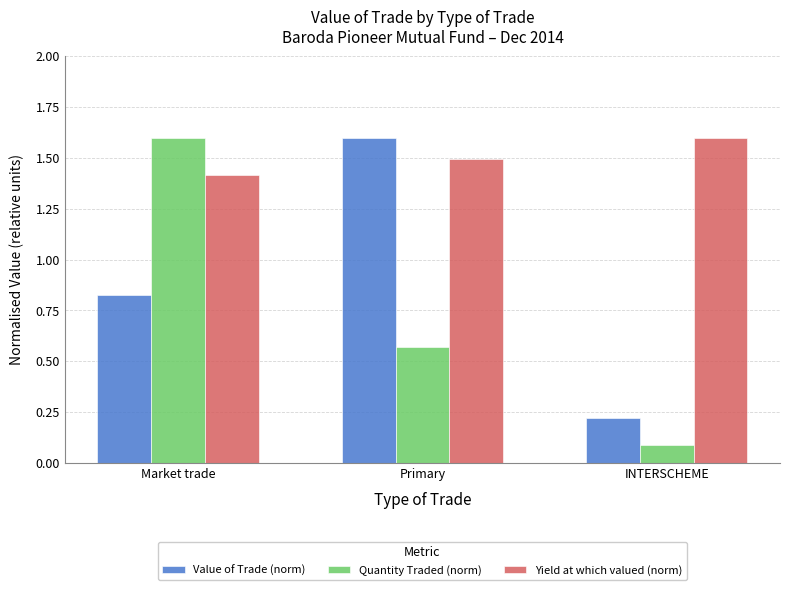

At which label is Yield at which valued (norm) closest to 1?

Market trade